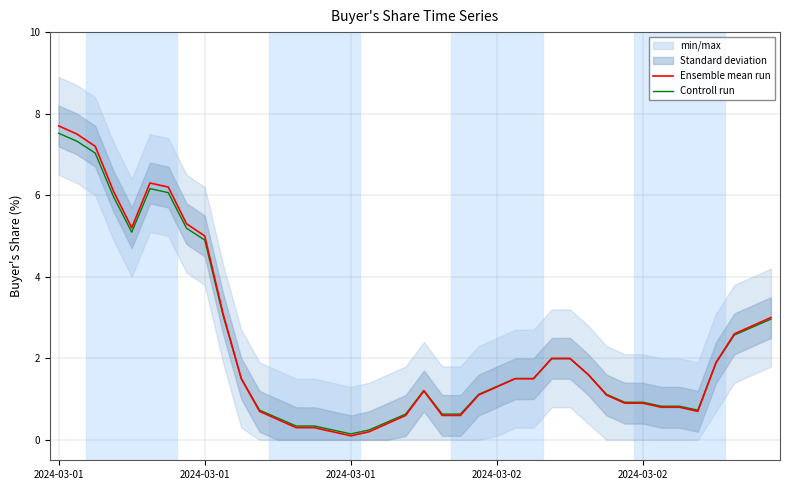

Which series has the largest range (max minus min)?

Ensemble mean run